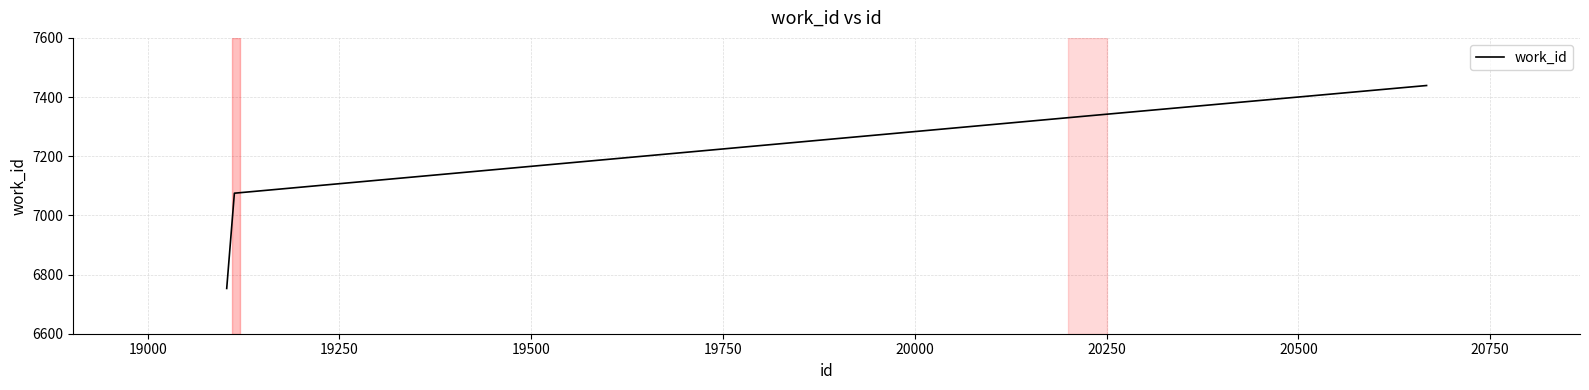

True or false: the data has more than 0 interior local peaks.

False